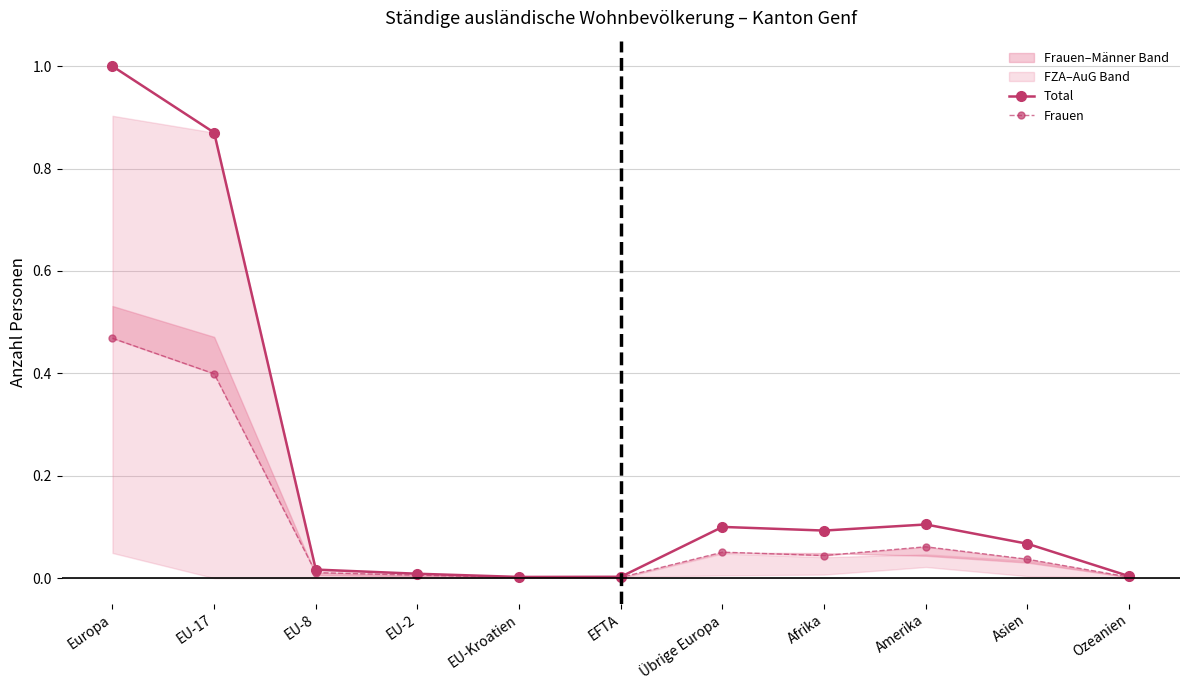

Is this an area chart (filled region under the line)?

No